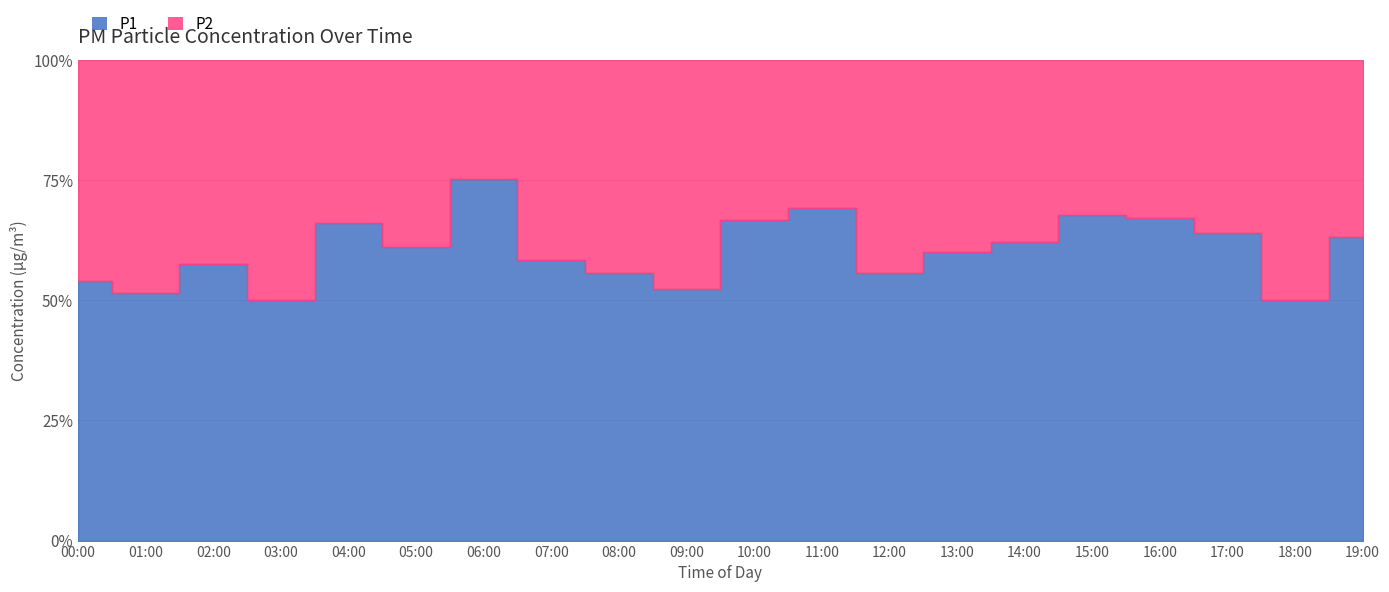

What is the average value of the P2 series?

1.5